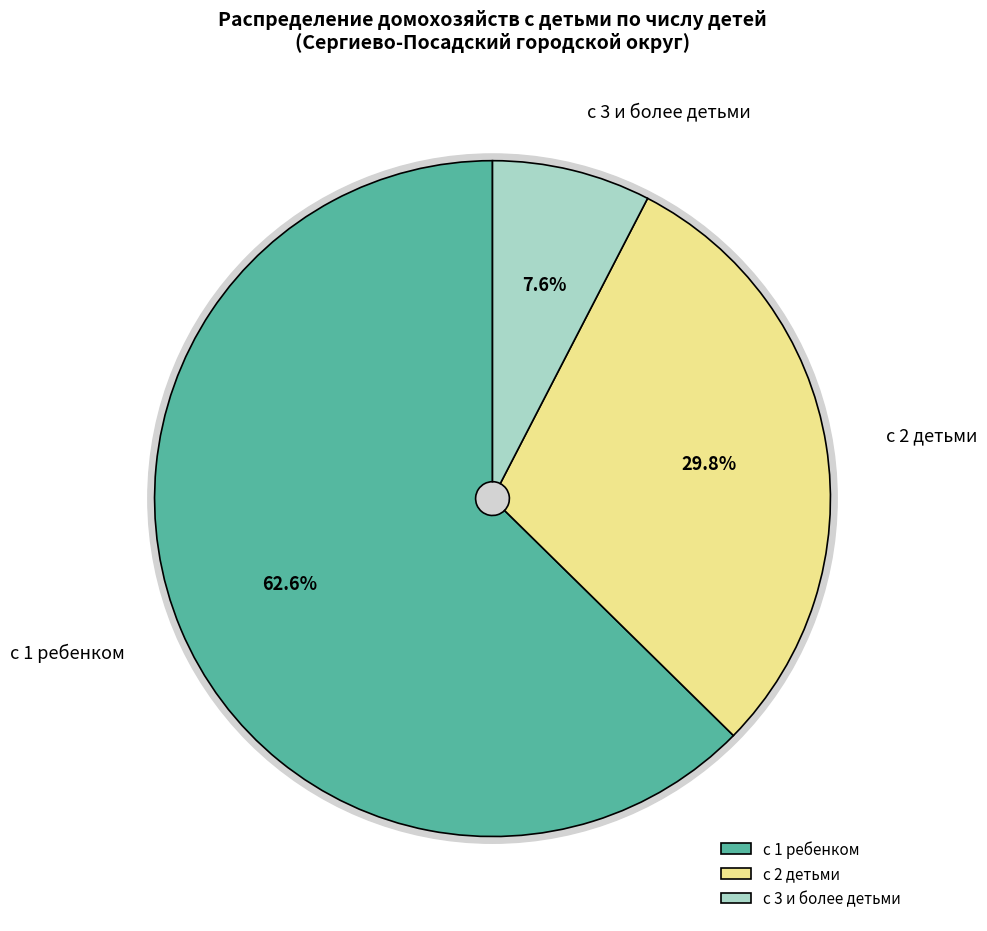

How many segments does this pie chart have?

3